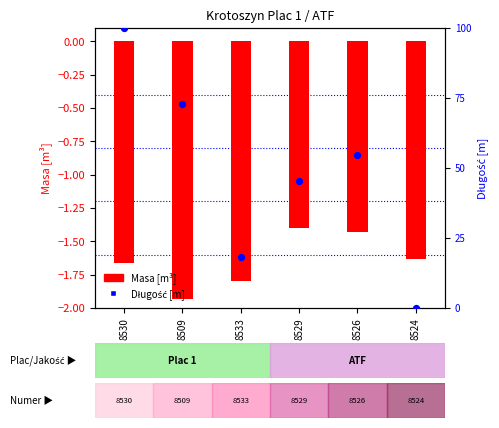

At which category is the sum across all series the highest?

8530